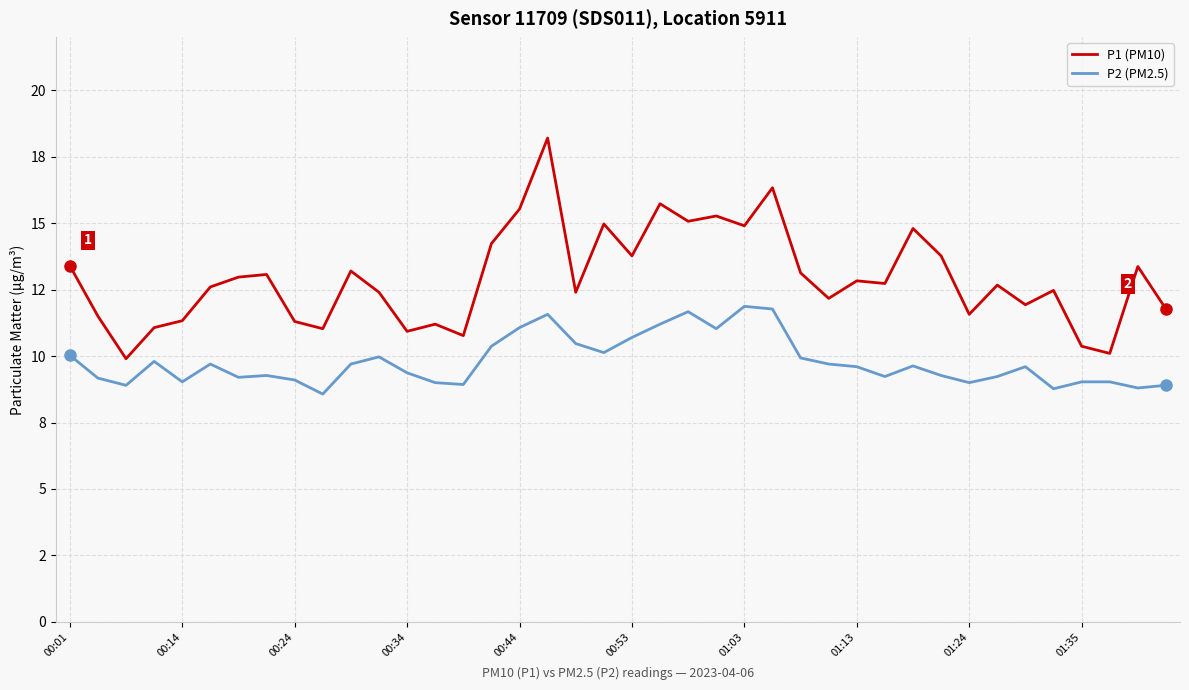

List the series in order of their peak value, lowest first.

P2 (PM2.5), P1 (PM10)